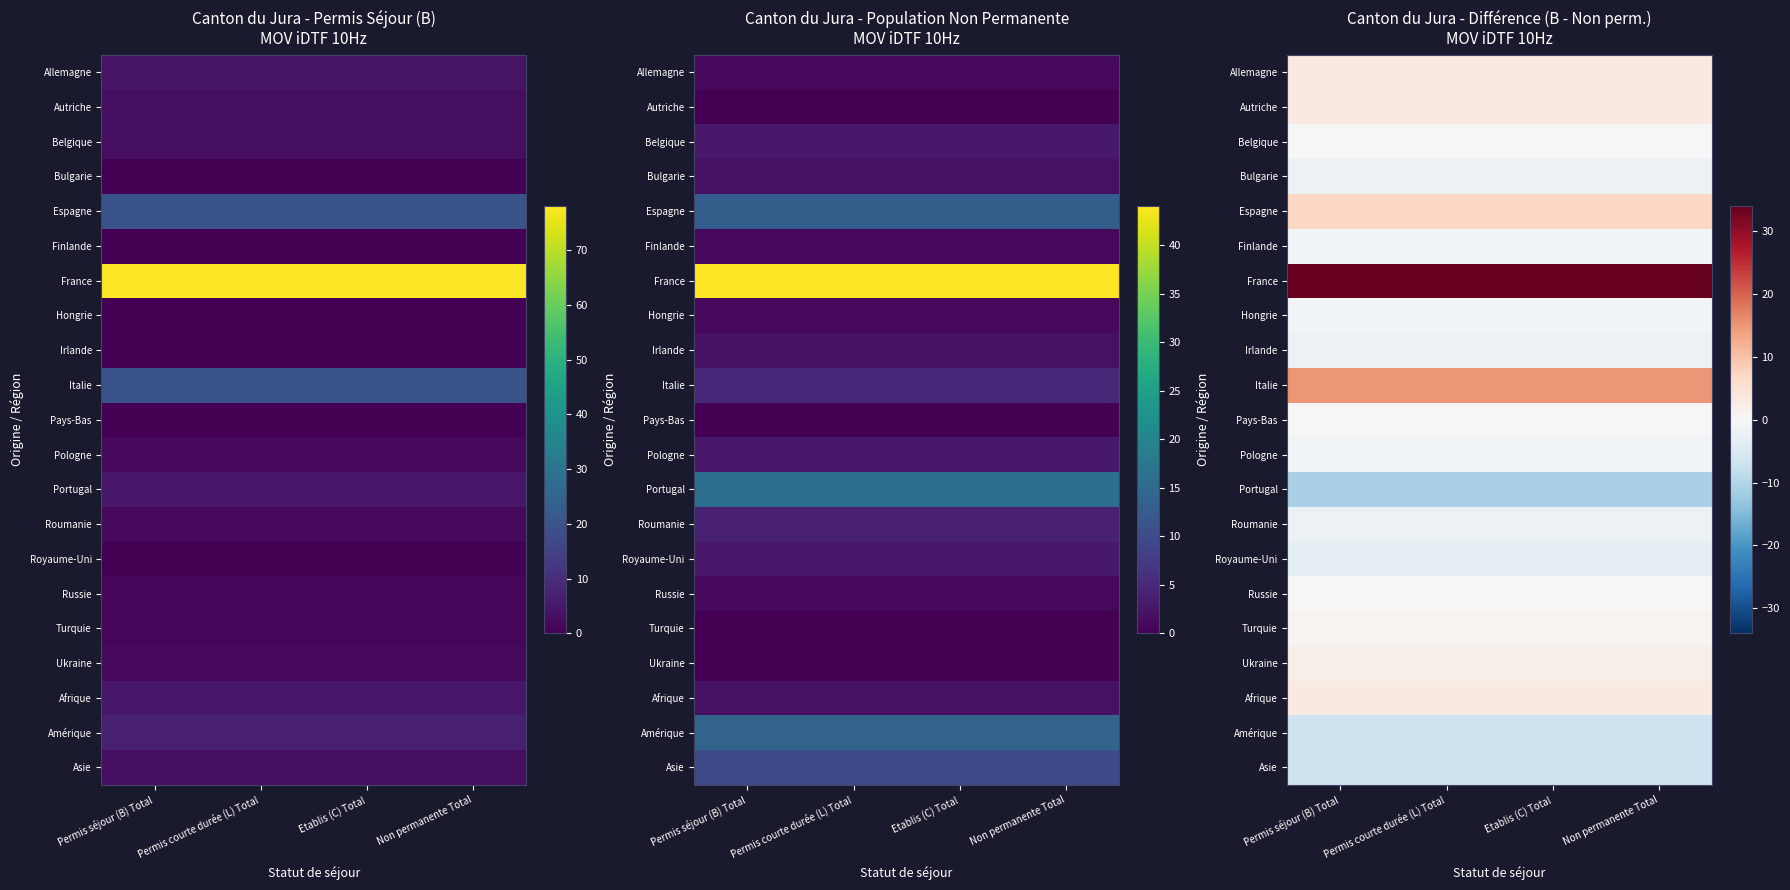

What is the sum of all Royaume-Uni values?

-12